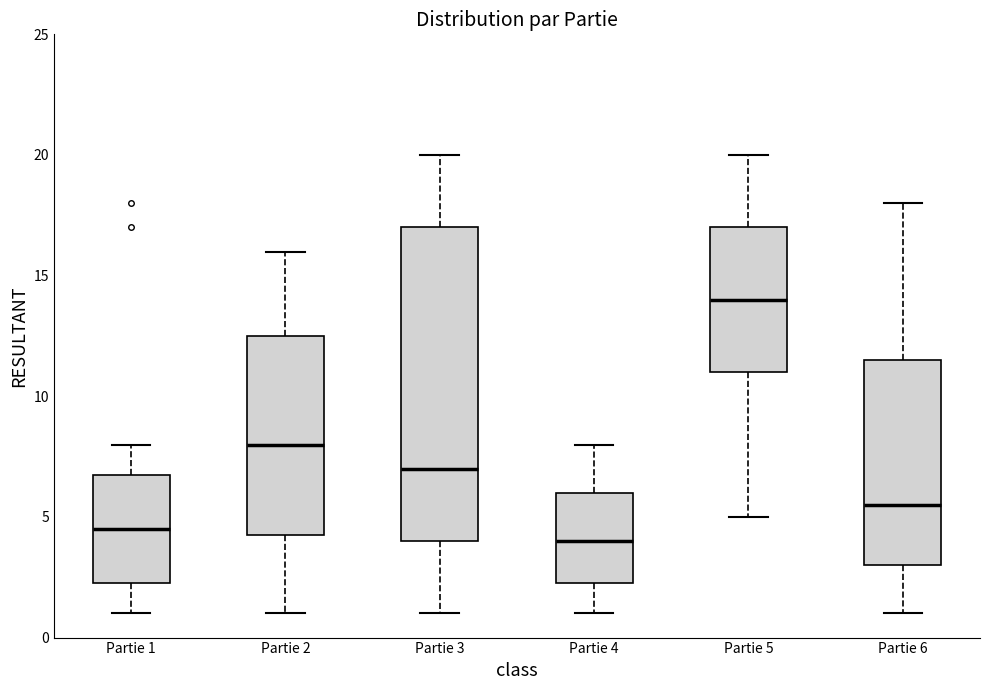

Which box is the tallest, from its lower edge to its upper edge?

Partie 3